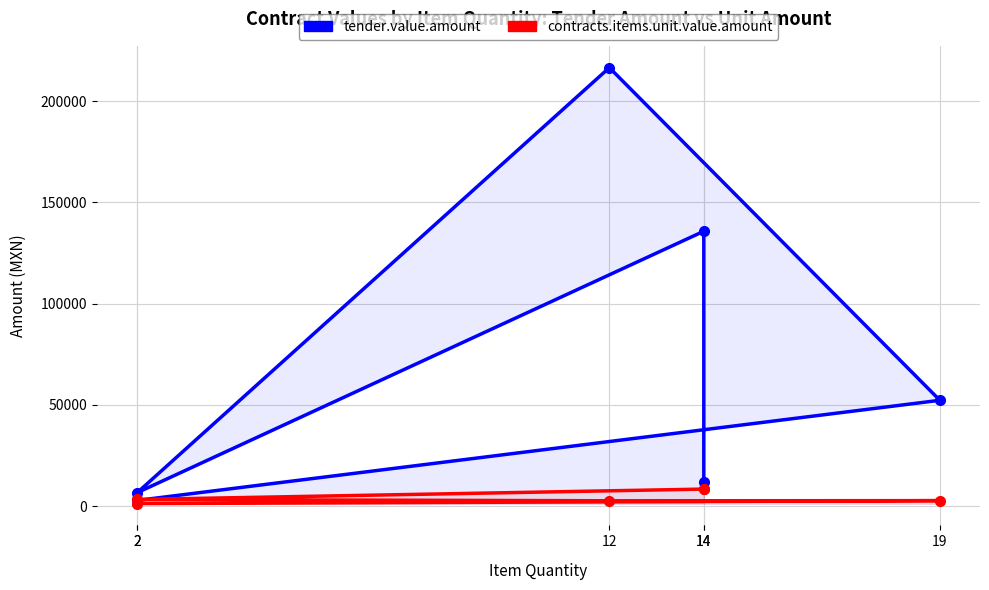

At how many categories does at least one series exceed 60717?

2